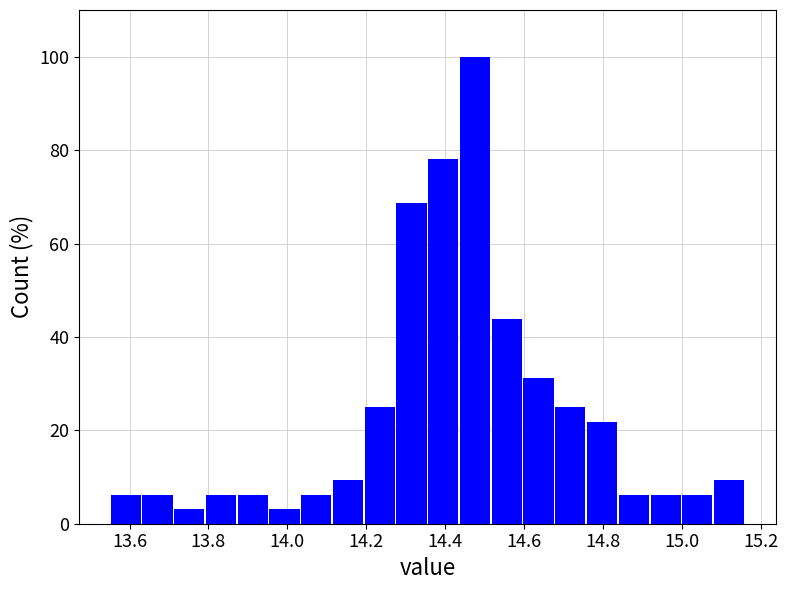

Which range on the x-axis has the tallest bar?

14.44 to 14.52